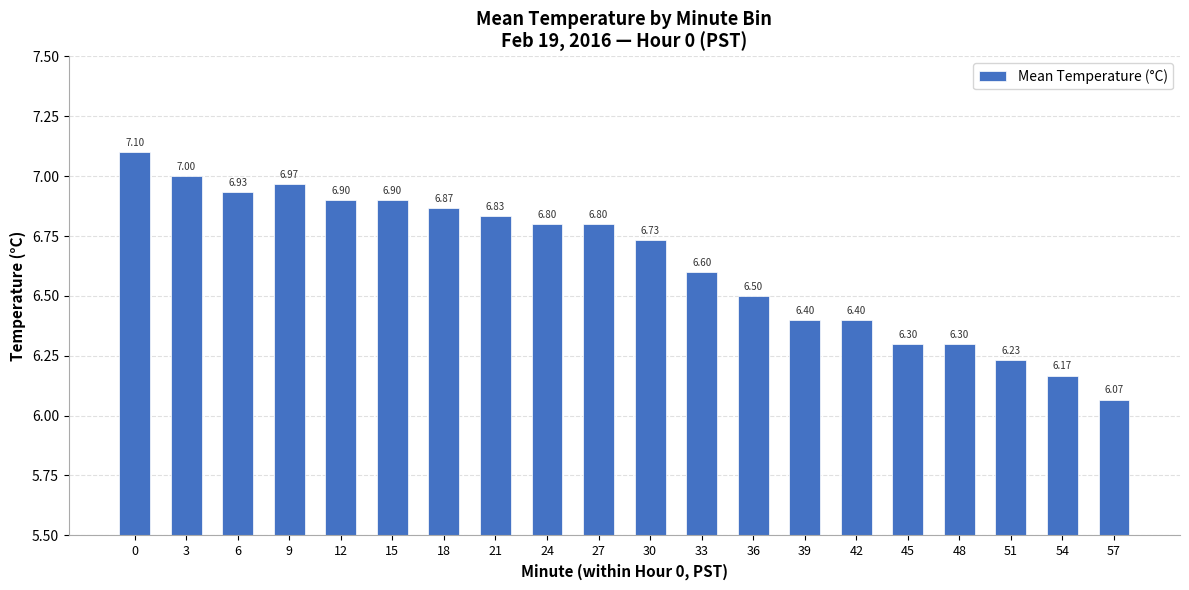

Between 12 and 6, which is larger?

6